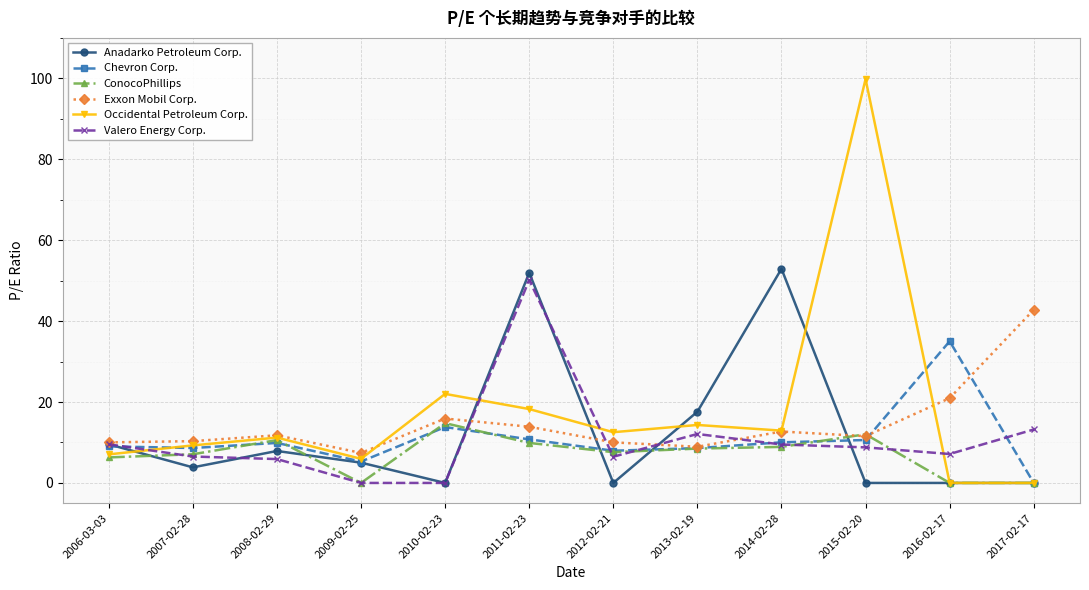

At how many categories does at least one series exceed 41?

4